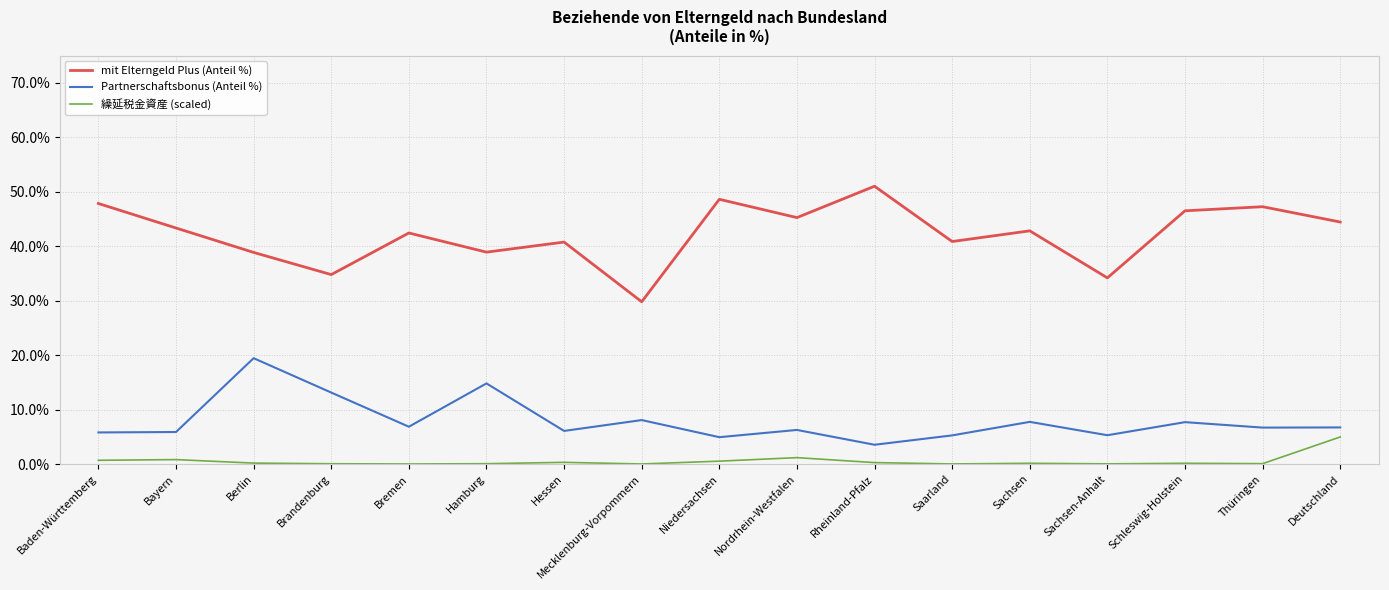

List the series in order of their overall mean, highest first.

mit Elterngeld Plus (Anteil %), Partnerschaftsbonus (Anteil %), 繰延税金資産 (scaled)